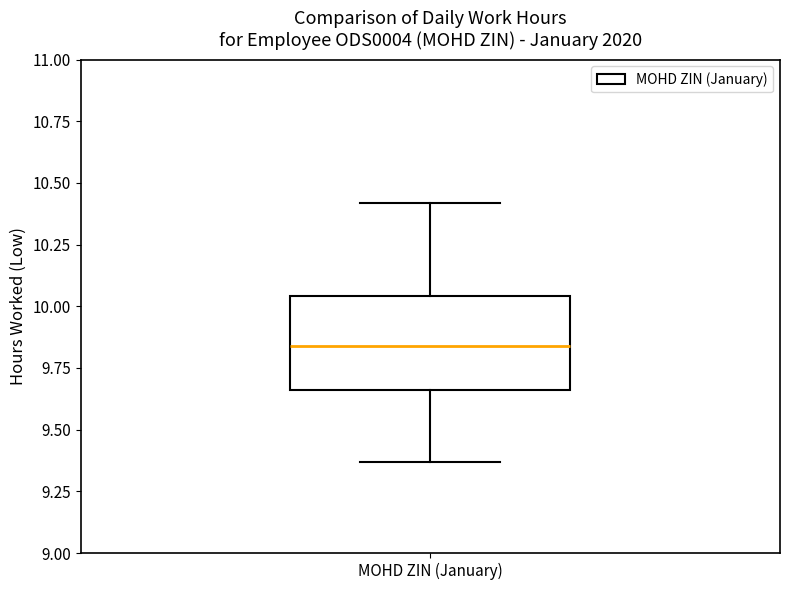

Transcribe this box plot: give where the median line is, the range the box spans, and where the two whiskers end, as read against the y-axis. The values are not printed on the chart, so give them approximately, as read against the axis.

median 9.85, box 9.65 to 10.05, whiskers 9.35 to 10.40